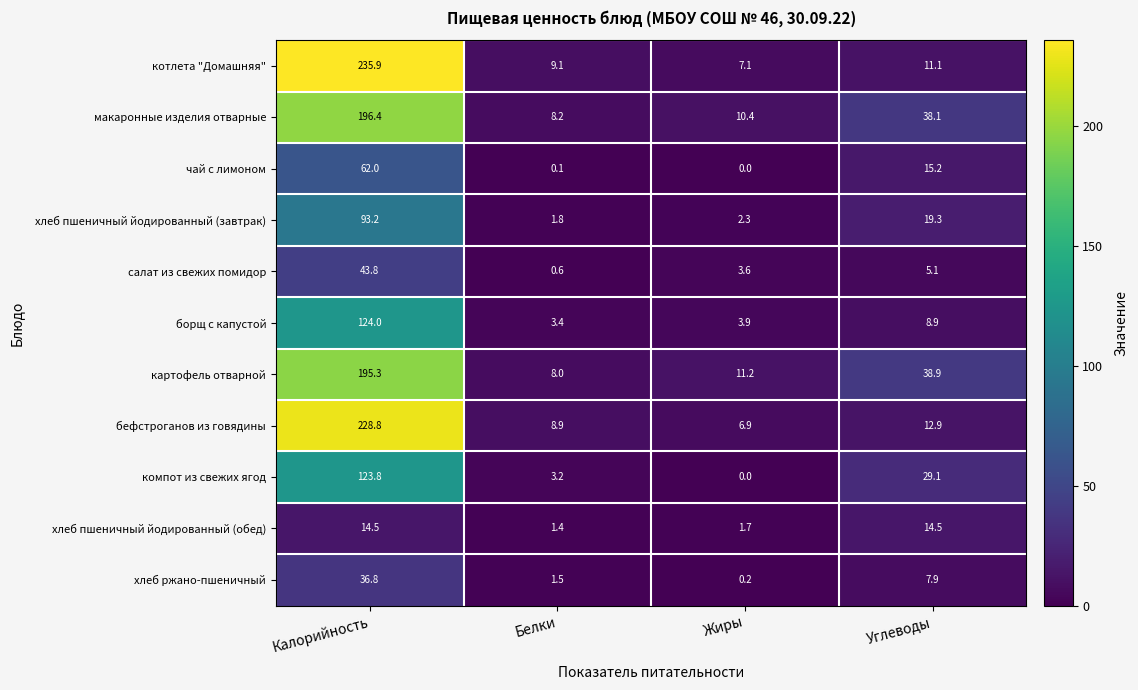

What is the total value across all series at Белки?

46.2